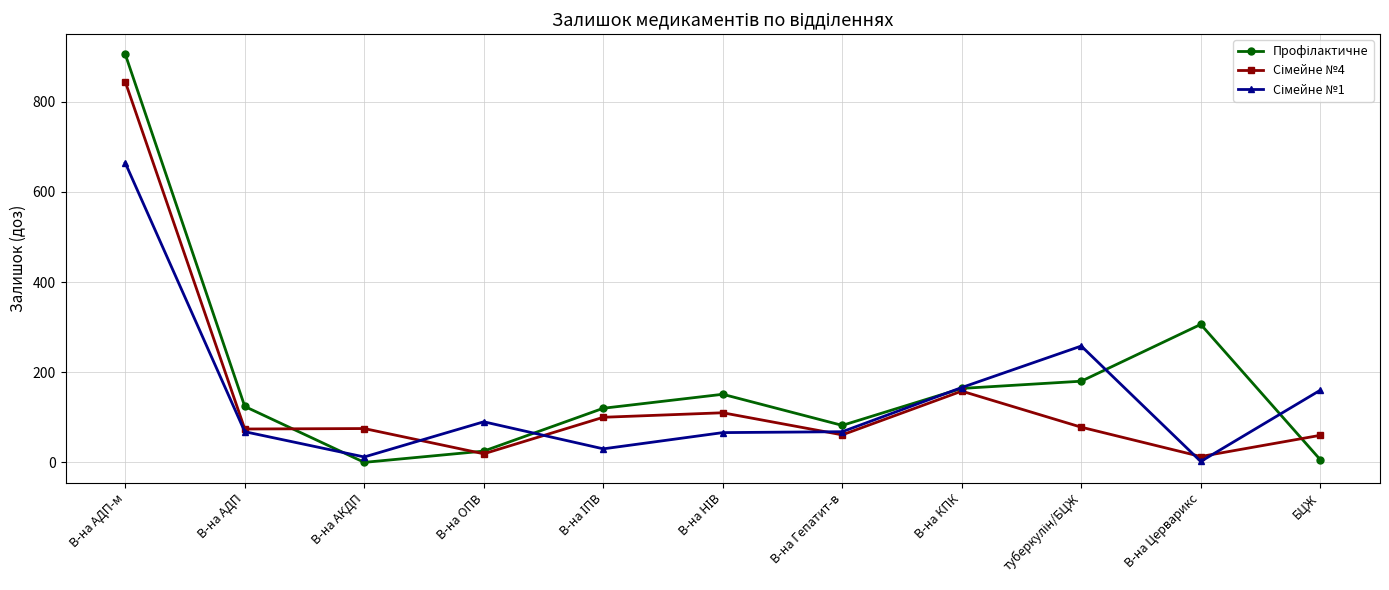

What is the difference between the highest and lowest values at В-на Гепатит-в?

21